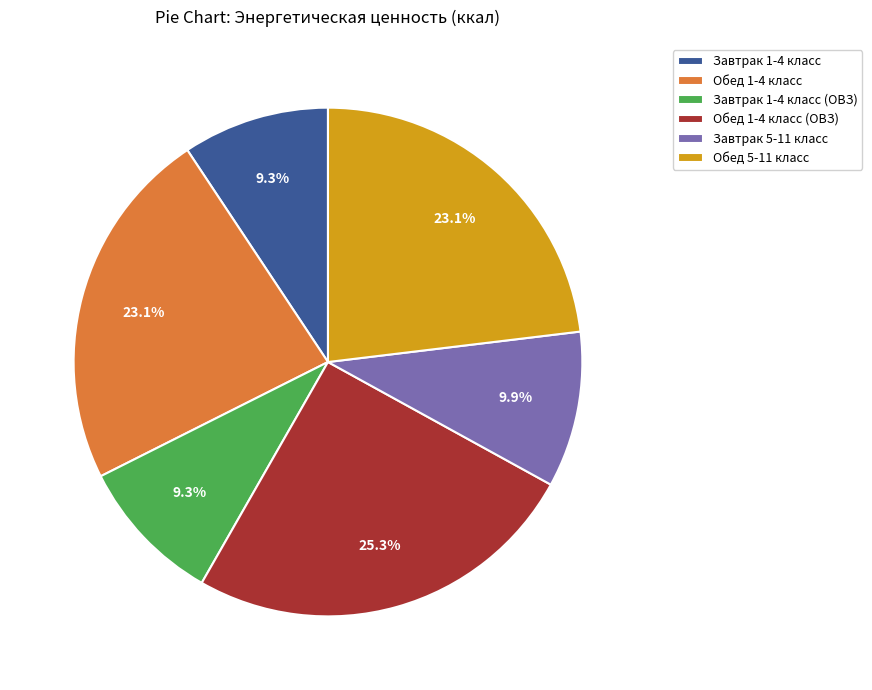

What percentage is NOT represented by Завтрак 1-4 класс?

90.7%